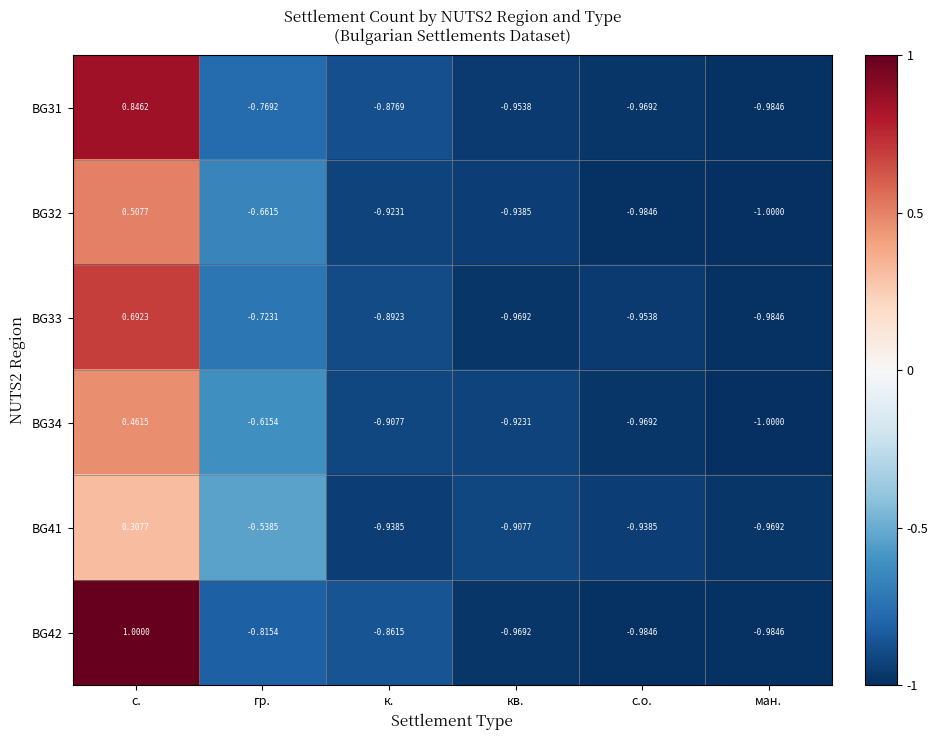

How many series are shown in this chart?

6